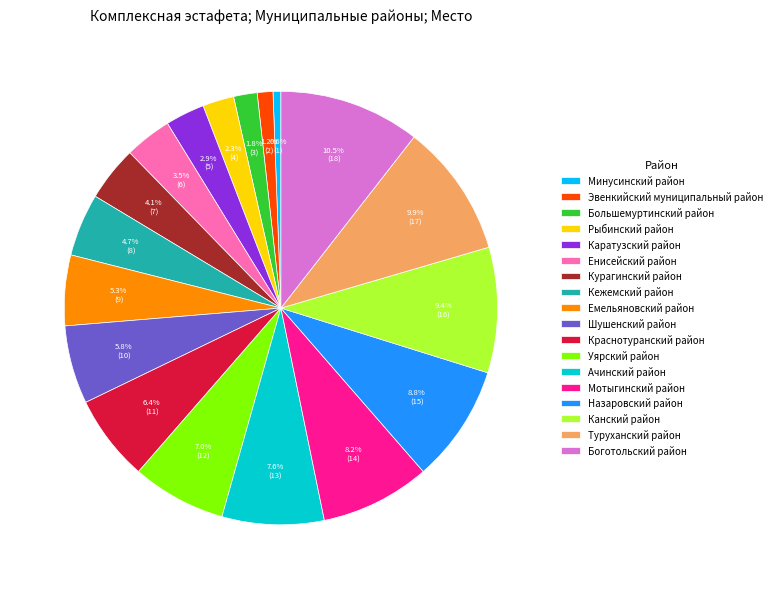

Rank the categories by value from lowest to highest.

Минусинский район, Эвенкийский муниципальный район, Большемуртинский район, Рыбинский район, Каратузский район, Енисейский район, Курагинский район, Кежемский район, Емельяновский район, Шушенский район, Краснотуранский район, Уярский район, Ачинский район, Мотыгинский район, Назаровский район, Канский район, Туруханский район, Боготольский район